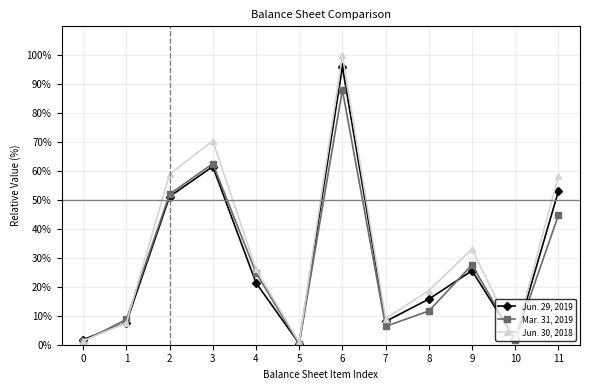

True or false: Mar. 31, 2019 has more than 0 interior local peaks.

True